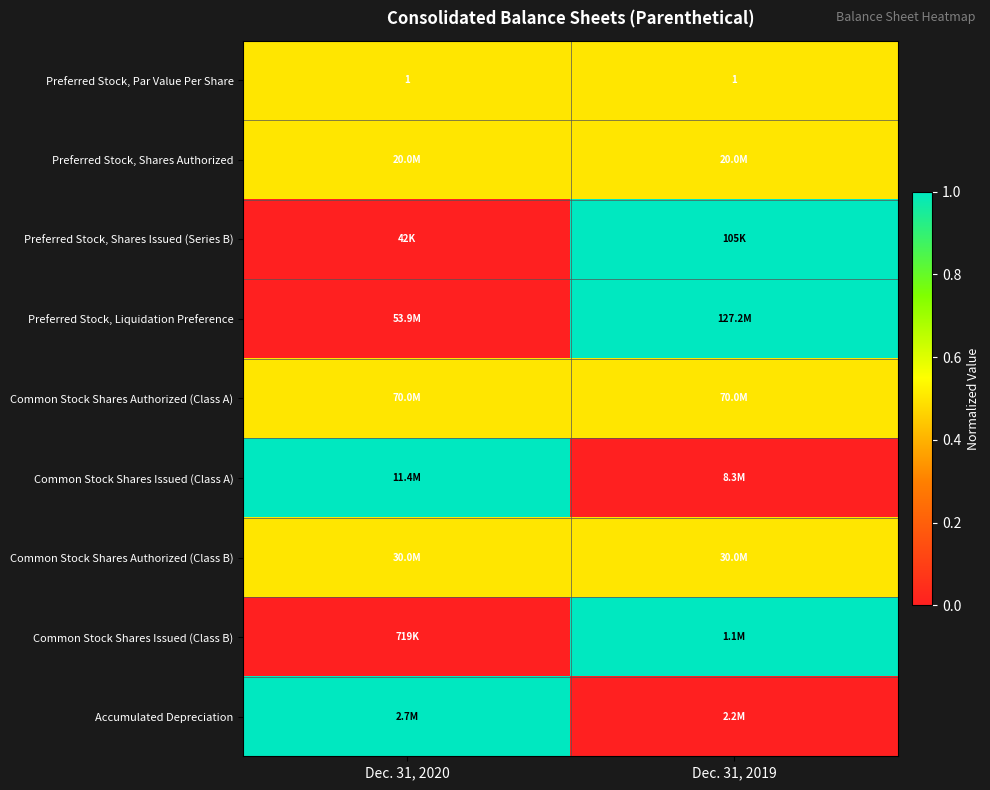

What is the total value across all series at Dec. 31, 2020?

4.0